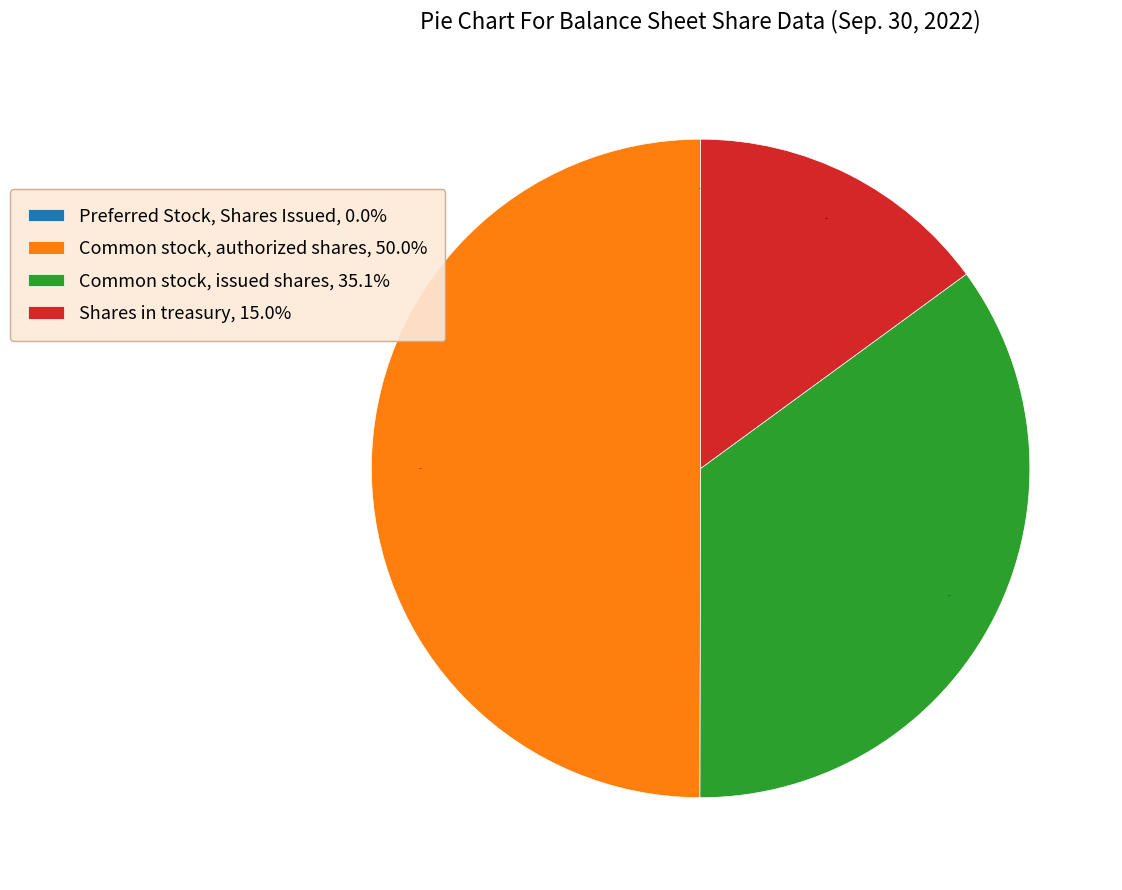

To the nearest percent, what portion does Shares in treasury represent?

15%